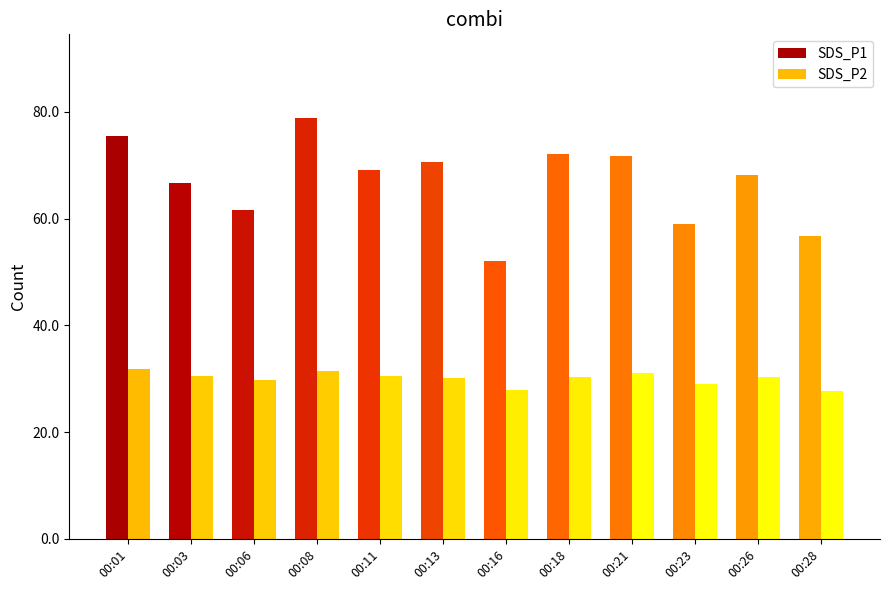

The SDS_P2 series shows 31.0 at 00:21. True or false?

True